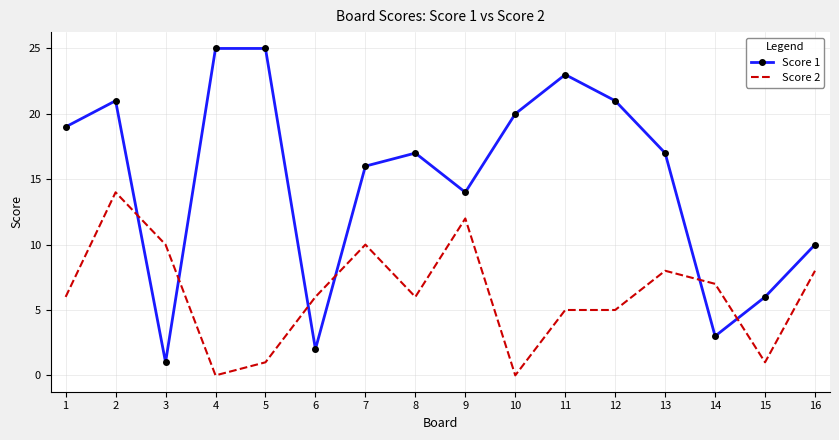

Which series has the largest range (max minus min)?

Score 1